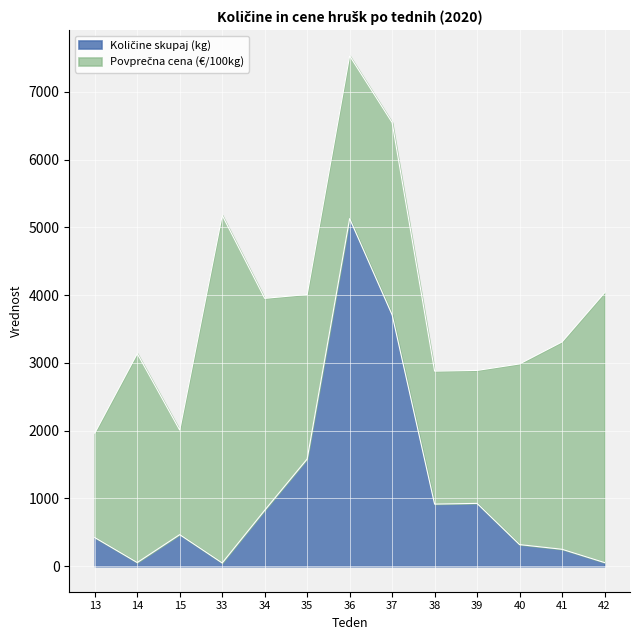

Which label corresponds to the smallest value in the chart?

33